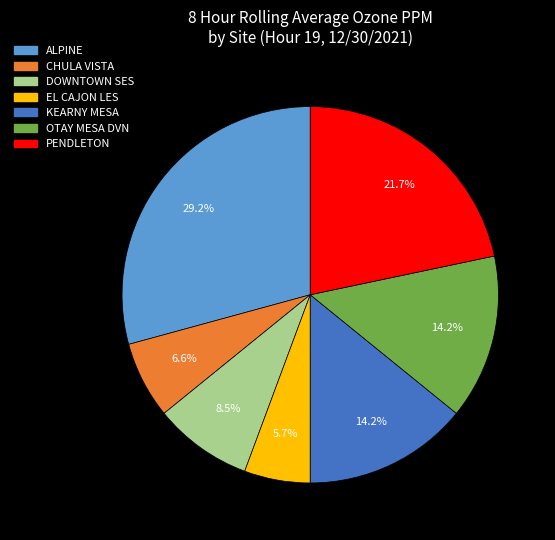

What portion of the pie excludes EL CAJON LES?

94.3%